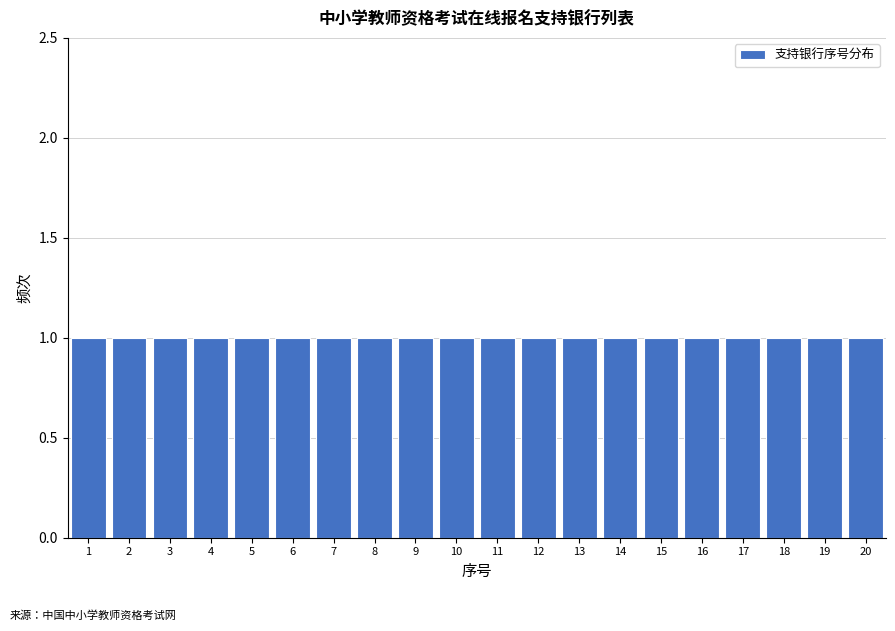

Reading left to right, list every bar in this chart as the range it spans on the x-axis followed by its height. The values are not printed on the chart, so give them approximately, as read against the axis.

0.5 to 1.5: 1
1.5 to 2.5: 1
2.5 to 3.5: 1
3.5 to 4.5: 1
4.5 to 5.5: 1
5.5 to 6.5: 1
6.5 to 7.5: 1
7.5 to 8.5: 1
8.5 to 9.5: 1
9.5 to 10.5: 1
10.5 to 11.5: 1
11.5 to 12.5: 1
12.5 to 13.5: 1
13.5 to 14.5: 1
14.5 to 15.5: 1
15.5 to 16.5: 1
16.5 to 17.5: 1
17.5 to 18.5: 1
18.5 to 19.5: 1
19.5 to 20.5: 1